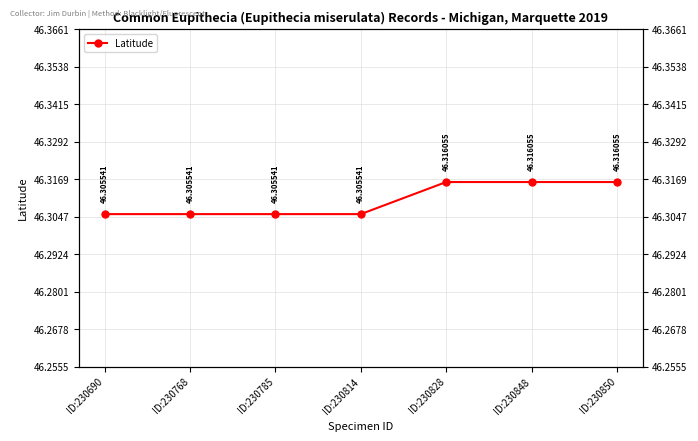

Reading left to right, list all the values displayed in this chart.

46.3	46.3	46.3	46.3	46.3	46.3	46.3